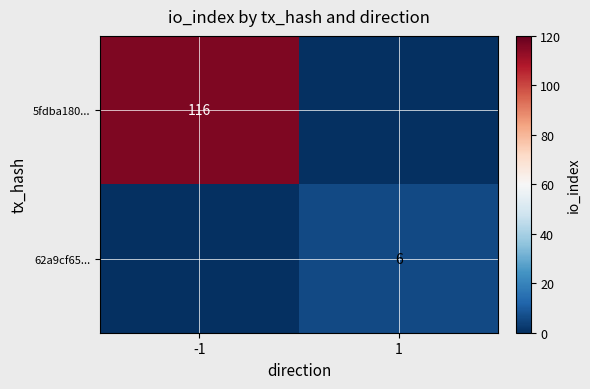

The value of 62a9cf65... at 1 is 3. True or false?

False